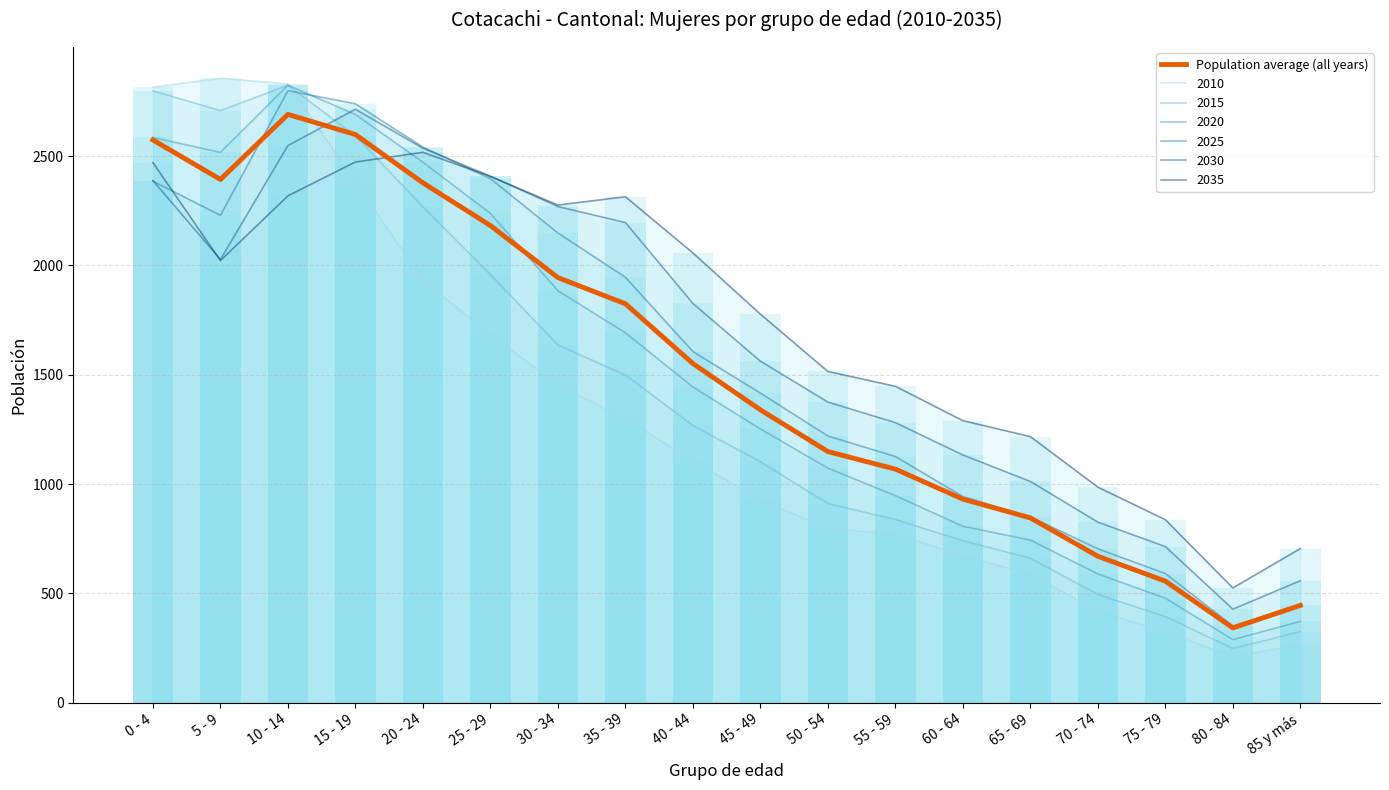

Reading left to right, extract all data points from this chart.

0 - 4=2573.5	5 - 9=2393.2	10 - 14=2690.5	15 - 19=2598.5	20 - 24=2377.5	25 - 29=2182.2	30 - 34=1944.3	35 - 39=1824.5	40 - 44=1551.2	45 - 49=1339.5	50 - 54=1148.5	55 - 59=1068.3	60 - 64=931.2	65 - 69=845.3	70 - 74=669.8	75 - 79=556.2	80 - 84=342.2	85 y más=445.2